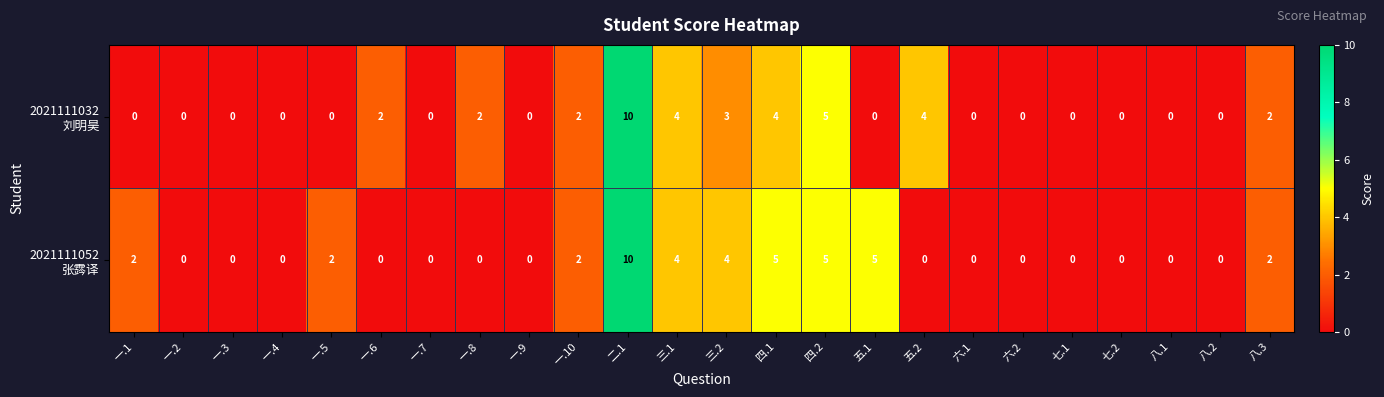

What is the greatest value displayed?

10